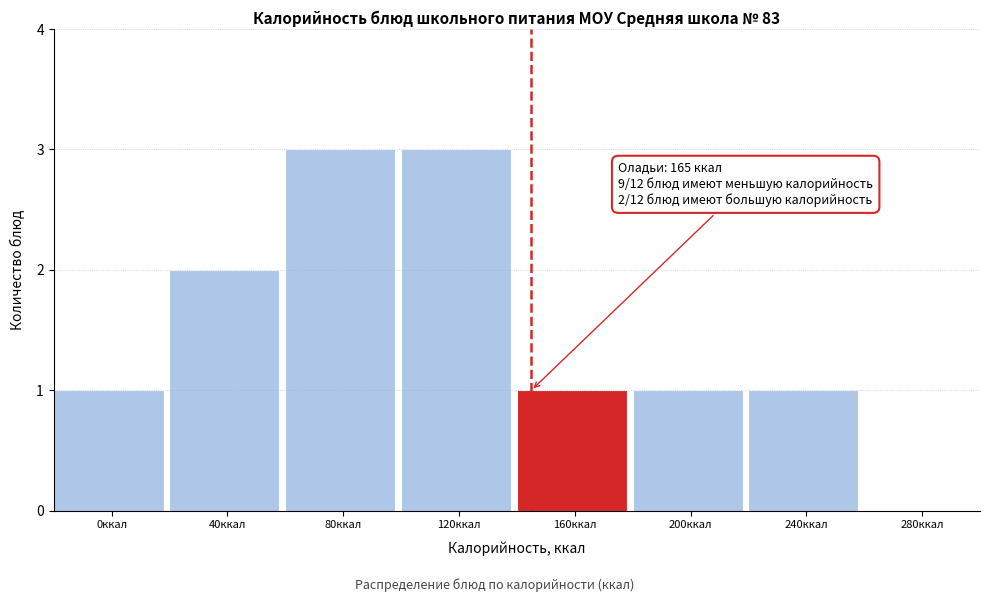

Reading left to right, transcribe all the data shown in this chart.

0ккал=1	40ккал=2	80ккал=3	120ккал=3	160ккал=1	200ккал=1	240ккал=1	280ккал=0